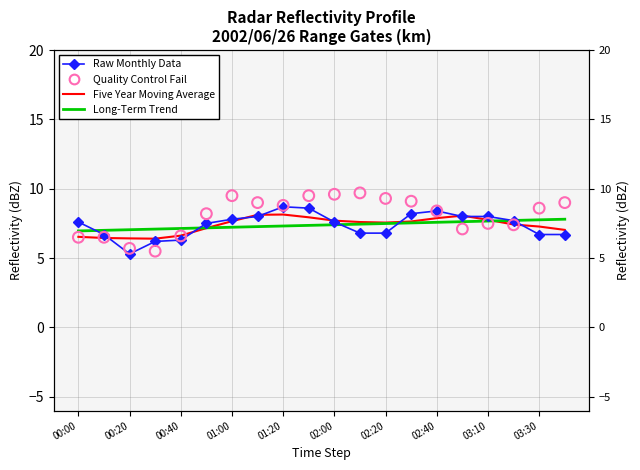

What are all the series names shown in the legend?

Raw Monthly Data, Five Year Moving Average, Long-Term Trend, Quality Control Fail